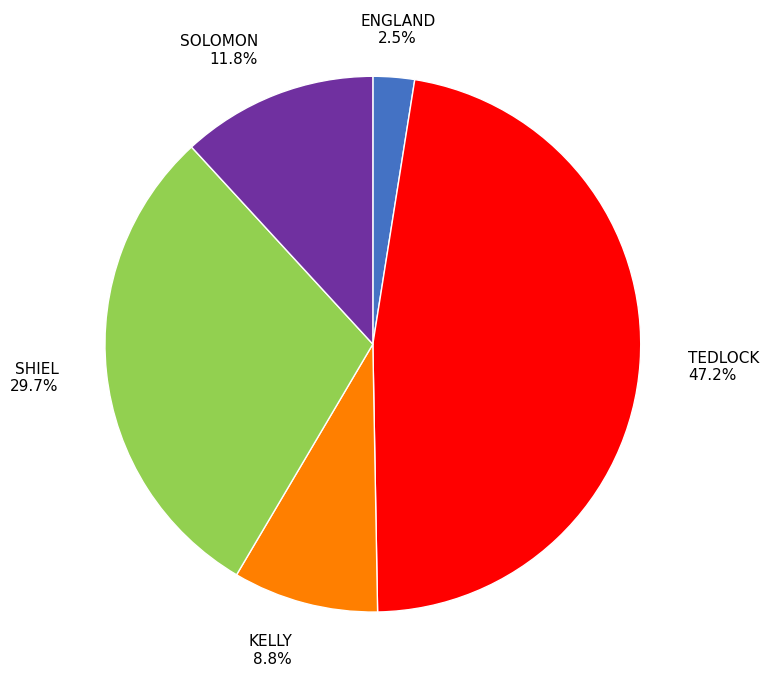

Does SHIEL account for over 50% of the chart?

No